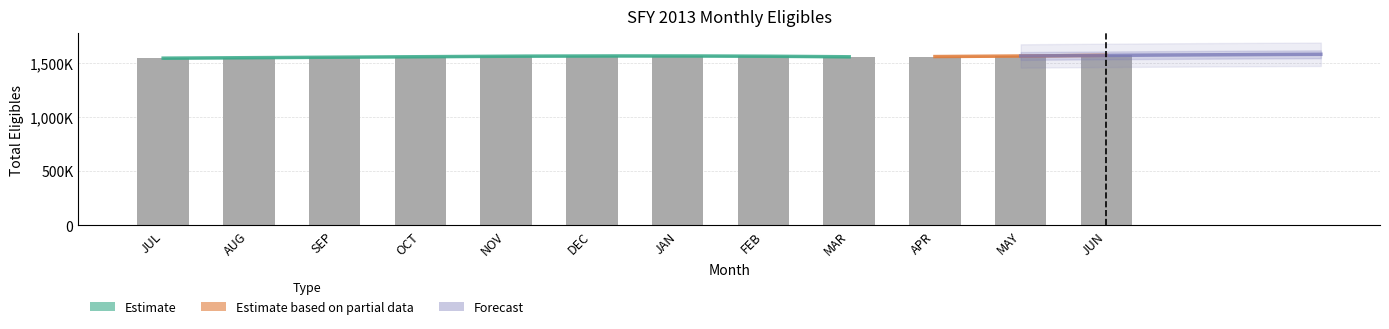

True or false: the data shows 1564591 at MAY.

True